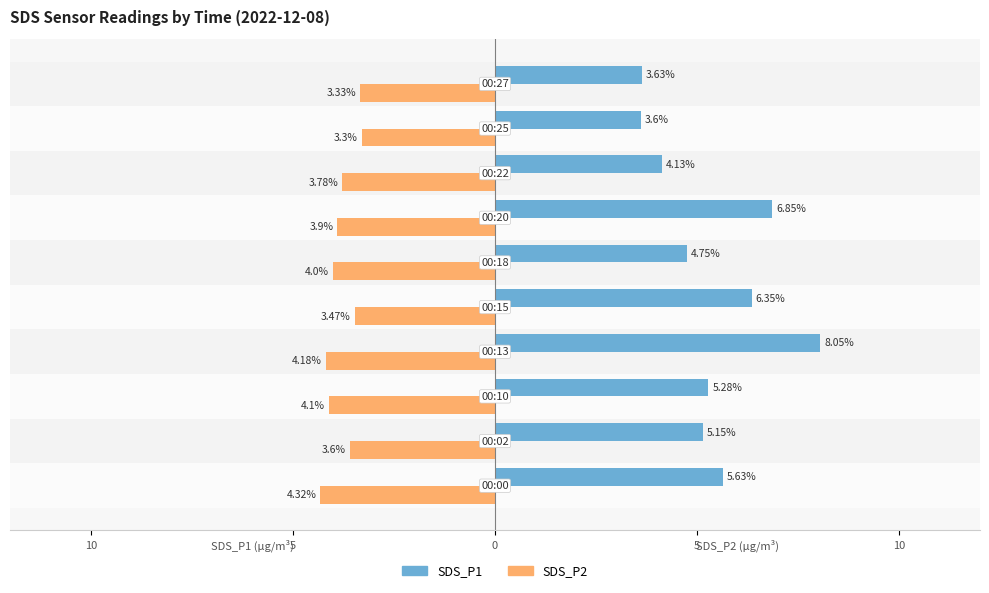

Reading left to right, what are all the values shown in this chart?

SDS_P1: 5.6	5.2	5.3	8.1	6.3	4.8	6.8	4.1	3.6	3.6
SDS_P2: -4.3	-3.6	-4.1	-4.2	-3.5	-4.0	-3.9	-3.8	-3.3	-3.3